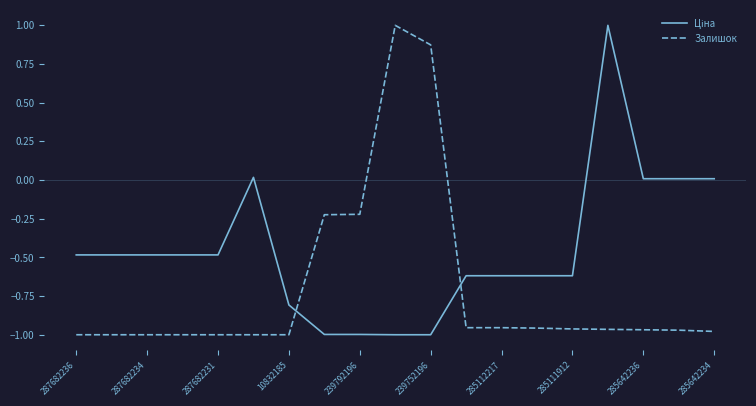

What is the greatest value displayed?

1.0